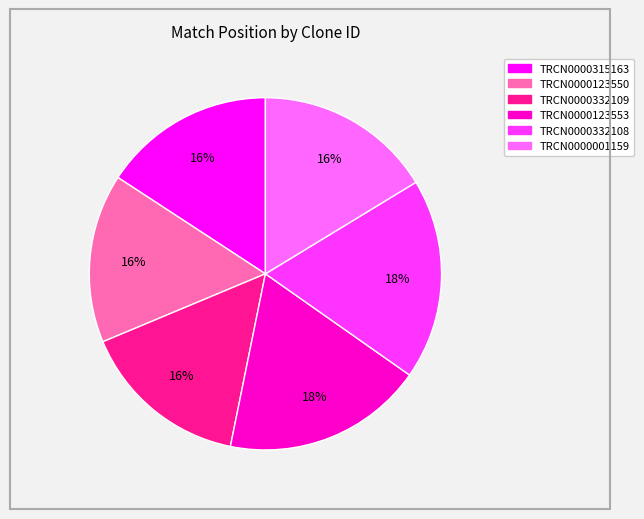

Which has a higher value, TRCN0000315163 or TRCN0000332108?

TRCN0000332108